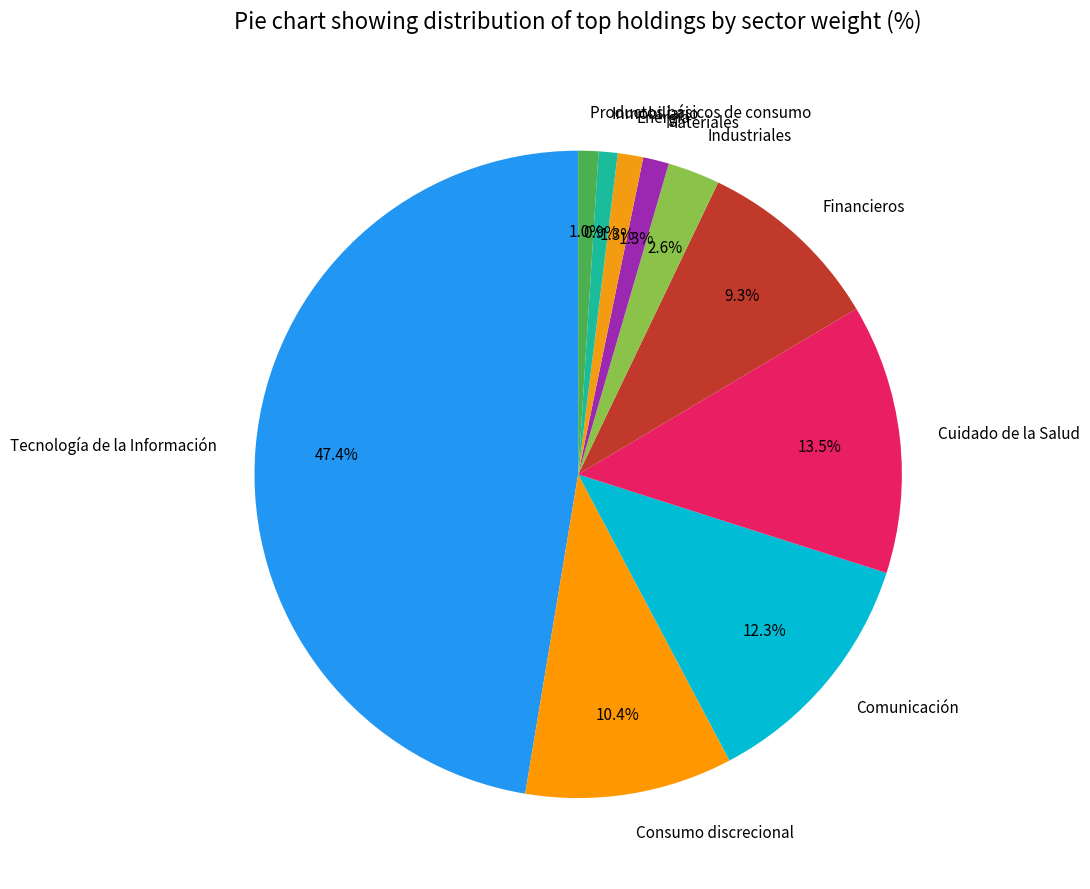

What is the largest slice in the pie chart?

Tecnología de la Información